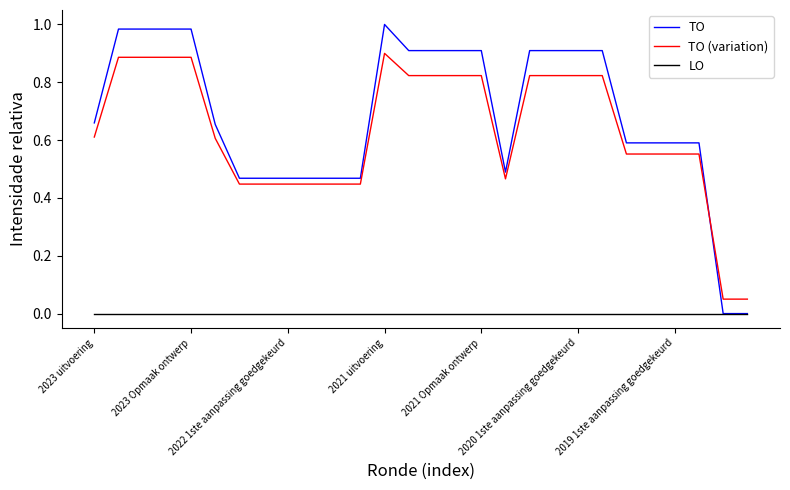

Rank the series by their maximum value, from highest to lowest.

TO, TO (variation), LO